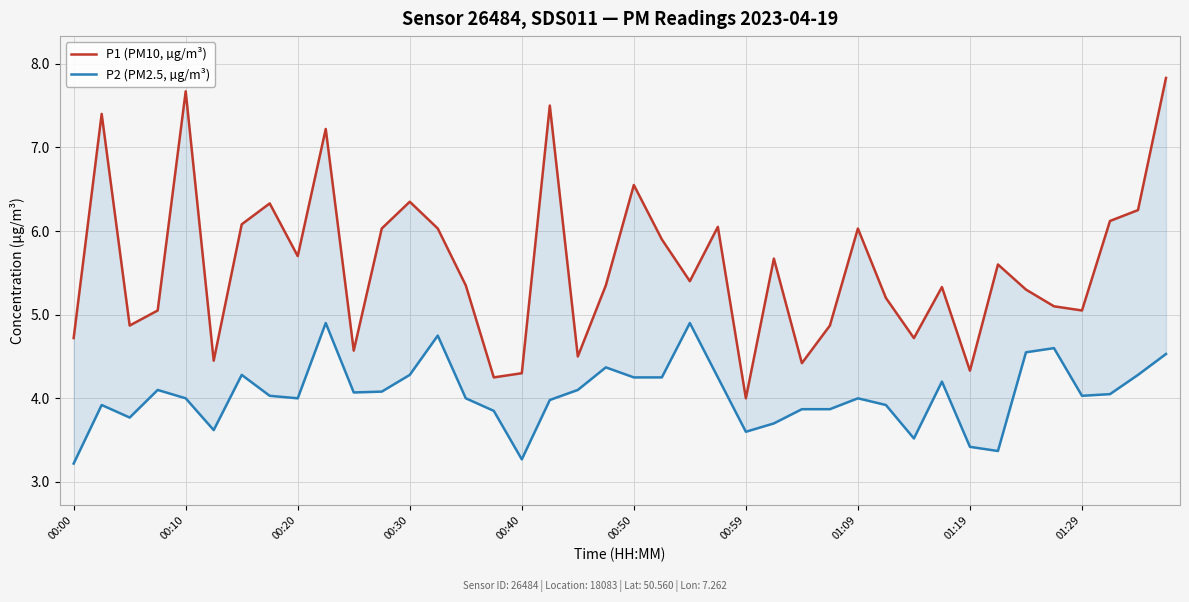

The P1 (PM10, µg/m³) series shows 2.2 at 37. True or false?

False